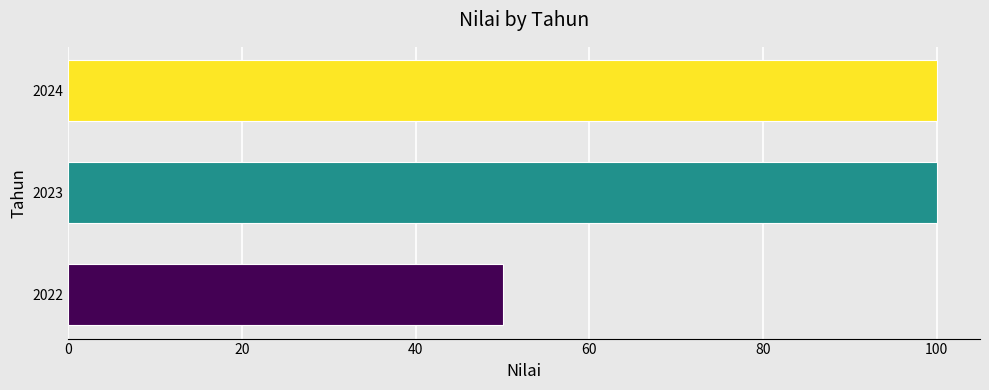

How many data points are less than 100?

1